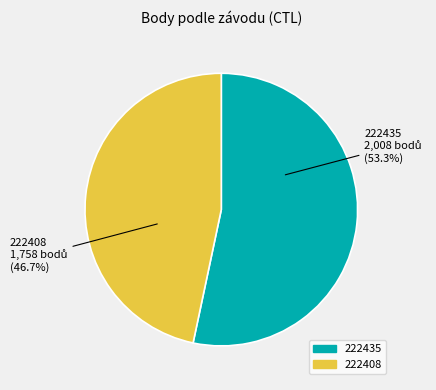

Which slice is the largest?

222435